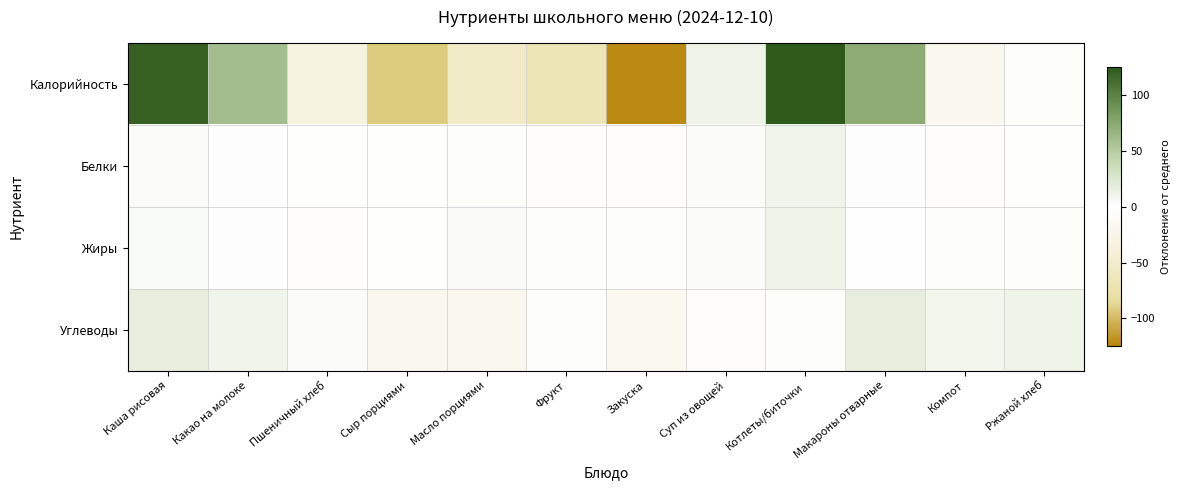

Rank the series at Пшеничный хлеб from highest to lowest value.

Углеводы, Белки, Жиры, Калорийность